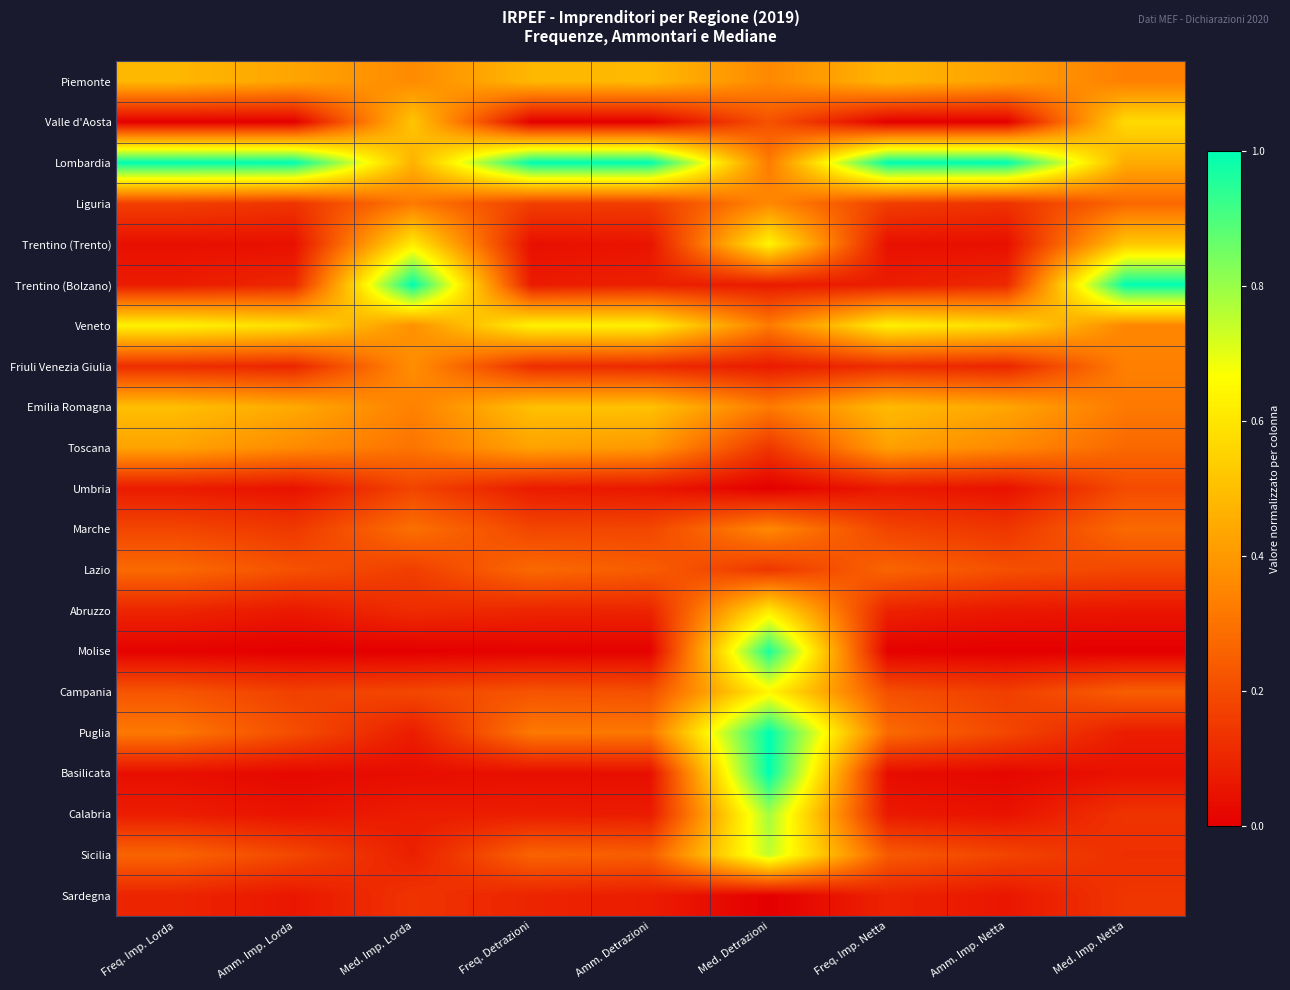

At which category is the sum across all series the highest?

Med. Detrazioni